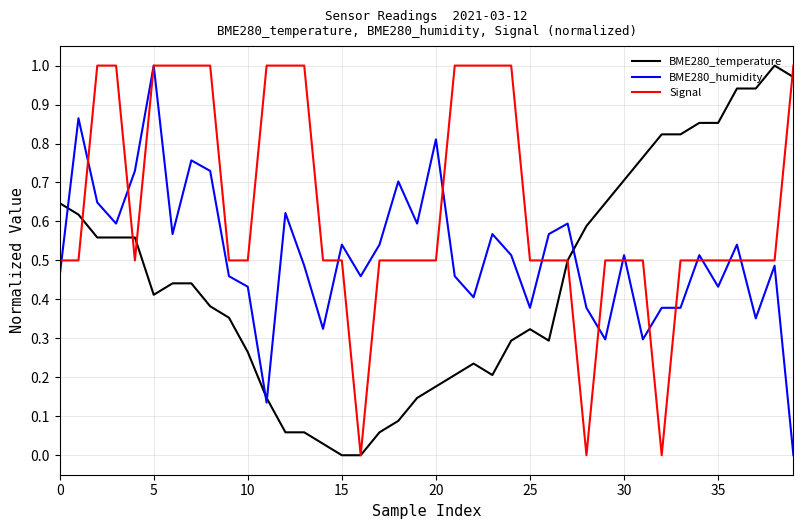

After their last crossing, which series has the higher values: BME280_temperature or BME280_humidity?

BME280_temperature